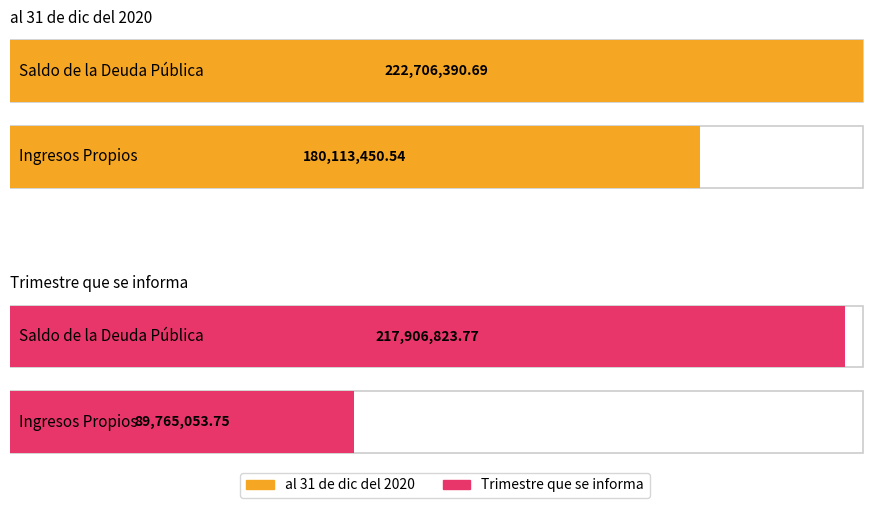

List the series in order of their peak value, lowest first.

Trimestre que se informa, al 31 de dic del 2020